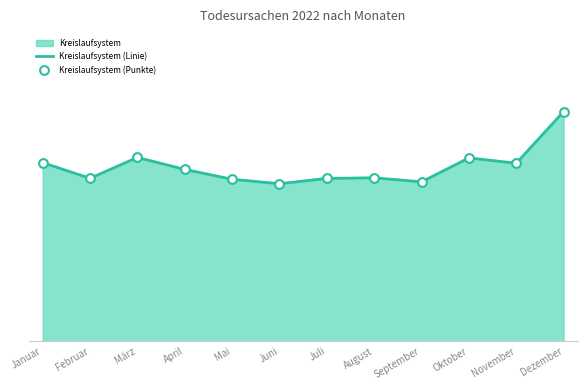

Which series reaches the maximum Y coordinate?

Kreislaufsystem (Linie)